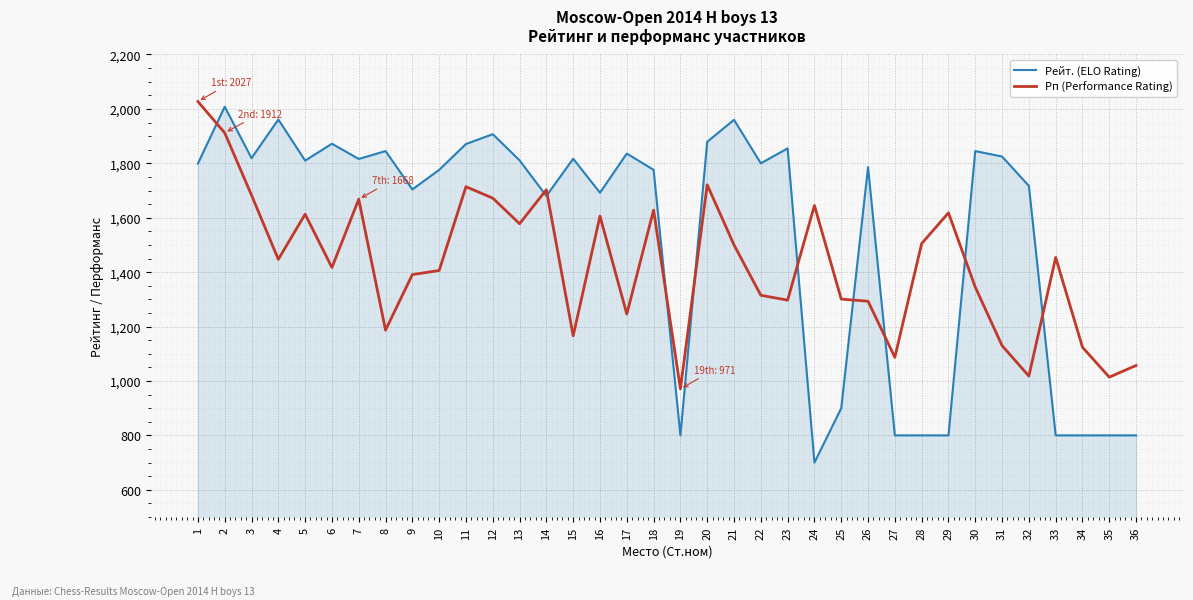

What value does the Рейт. (ELO Rating) series have at 4, to the nearest 10?

1960